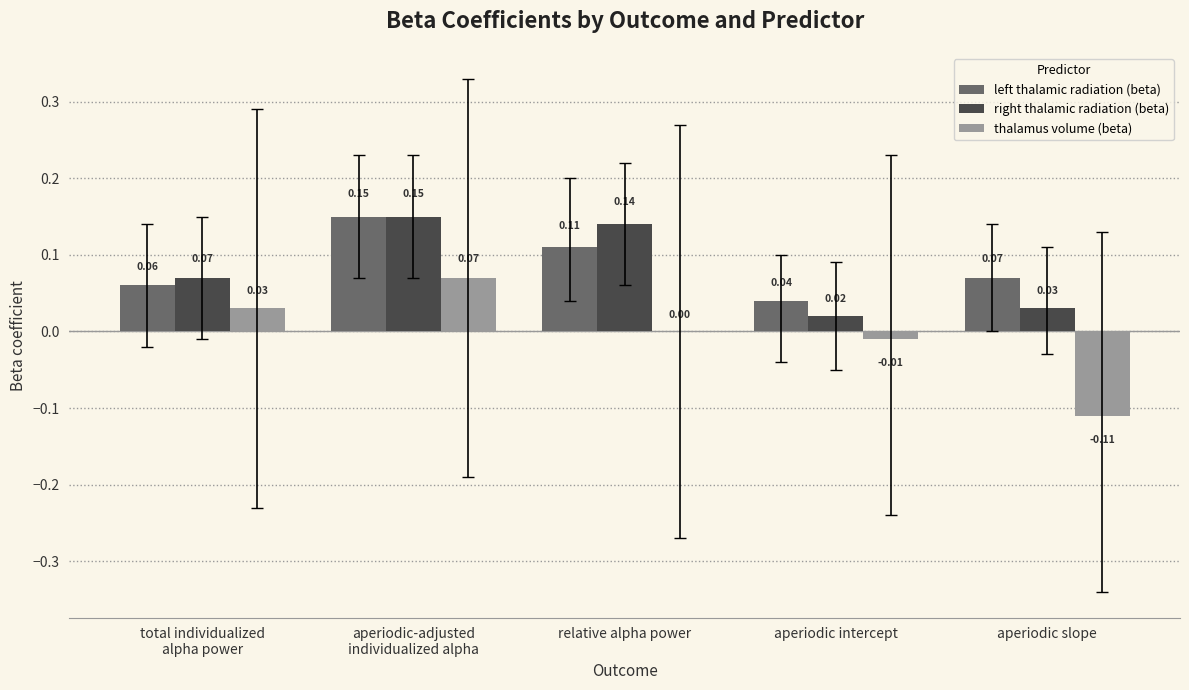

At which label is left thalamic radiation (beta) closest to 0?

aperiodic intercept